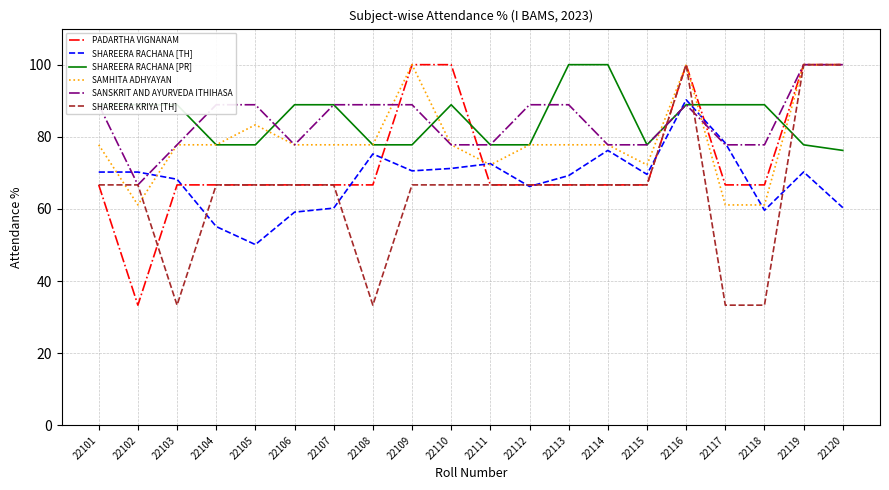

How many times do SHAREERA RACHANA [PR] and PADARTHA VIGNANAM cross each other?

5